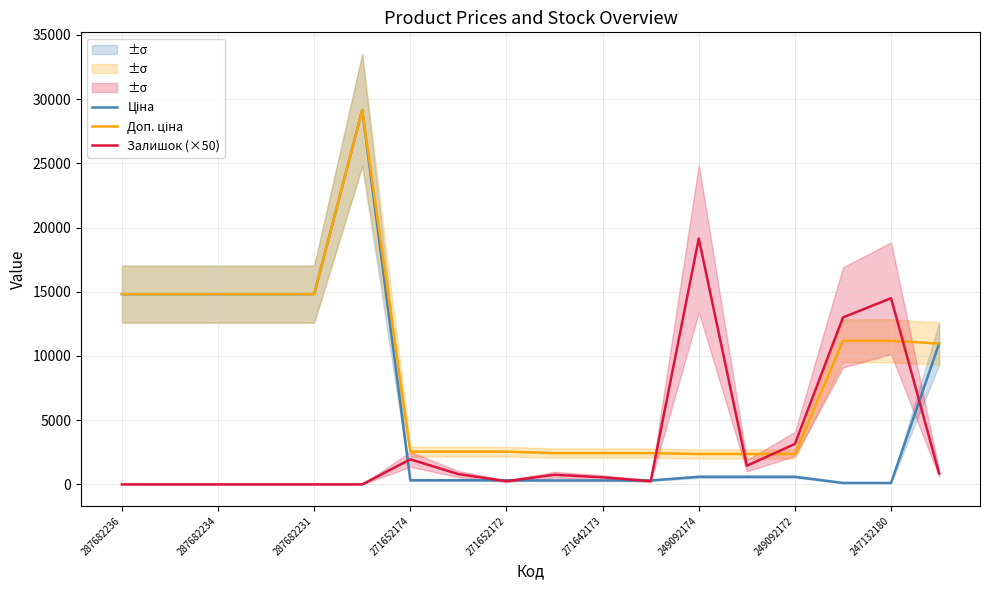

How many positive values does the Залишок (×50) series have?

12